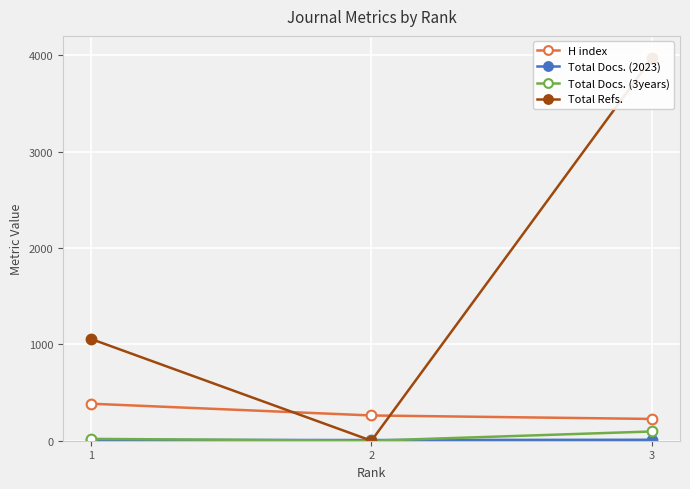

The Total Docs. (3years) series shows 59 at 2. True or false?

False